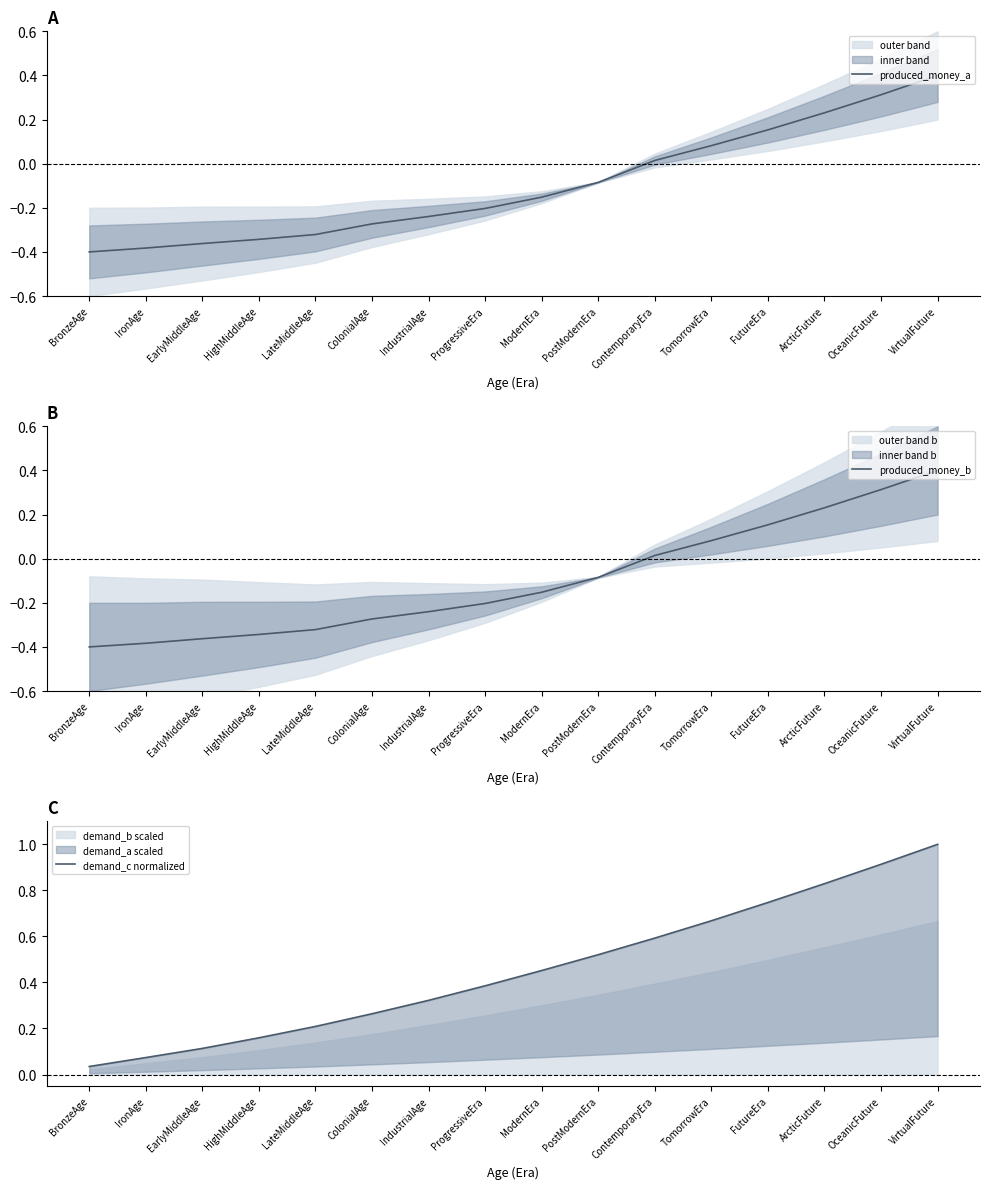

What is the label of the 16th point from the right?

BronzeAge